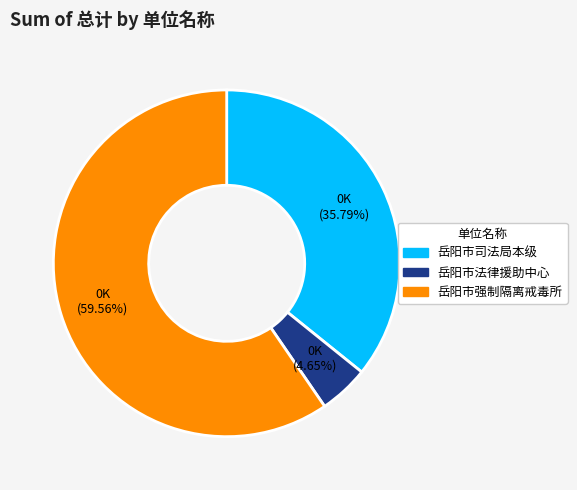

How many segments does this pie chart have?

3